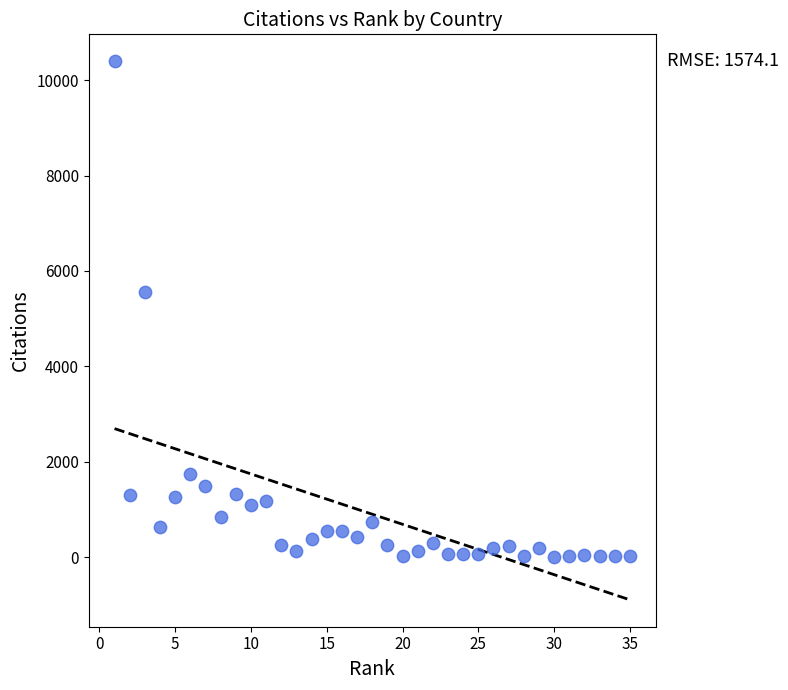

What Y value in the scatter plot is closest to 5201?

5561